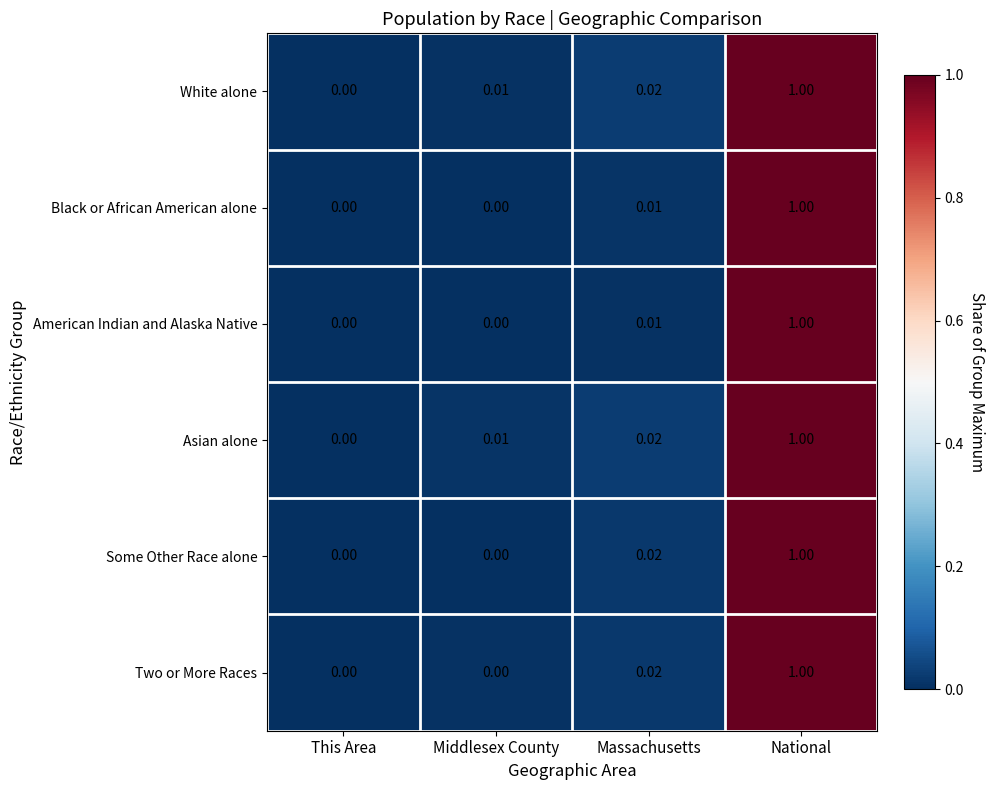

List the labels in order of Asian alone value, largest first.

National, Massachusetts, Middlesex County, This Area